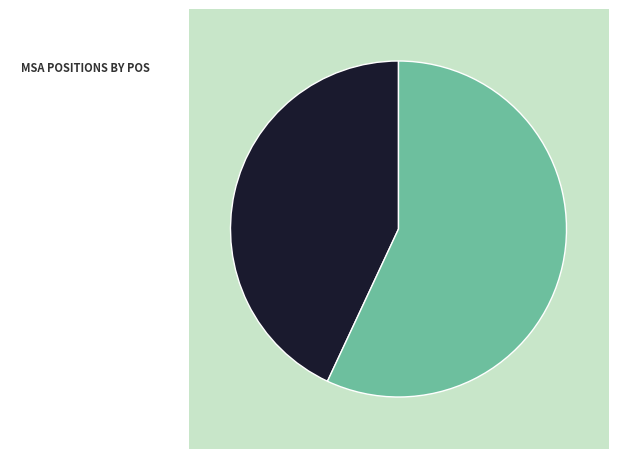

Does any single category account for the majority?

Yes